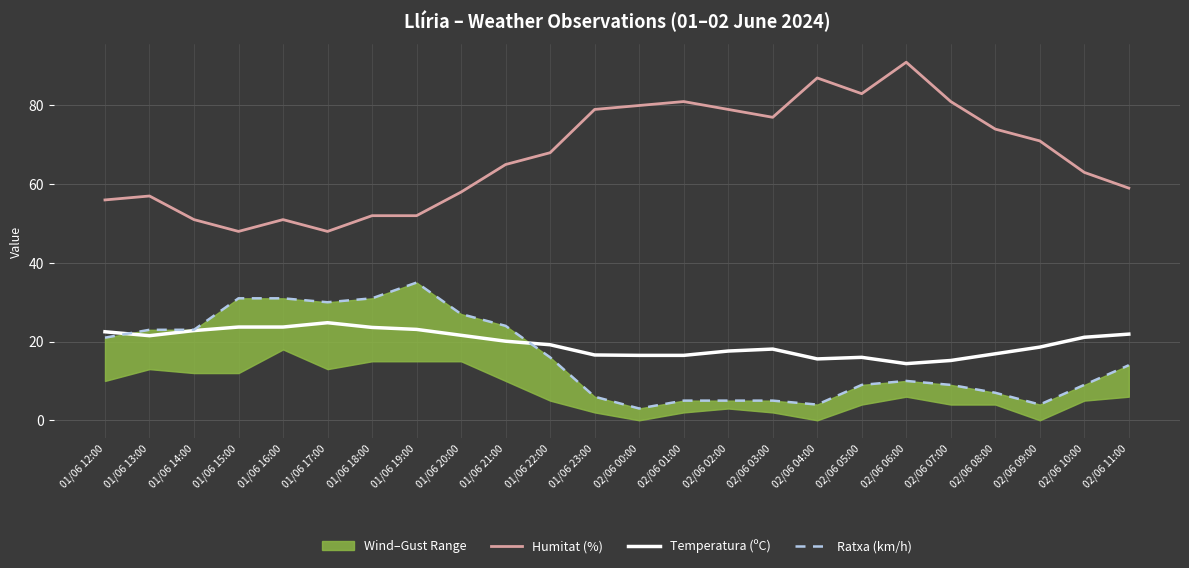

At 01/06 15:00, list the series in order from largest to smallest.

Humitat (%), Ratxa (km/h), Temperatura (ºC)